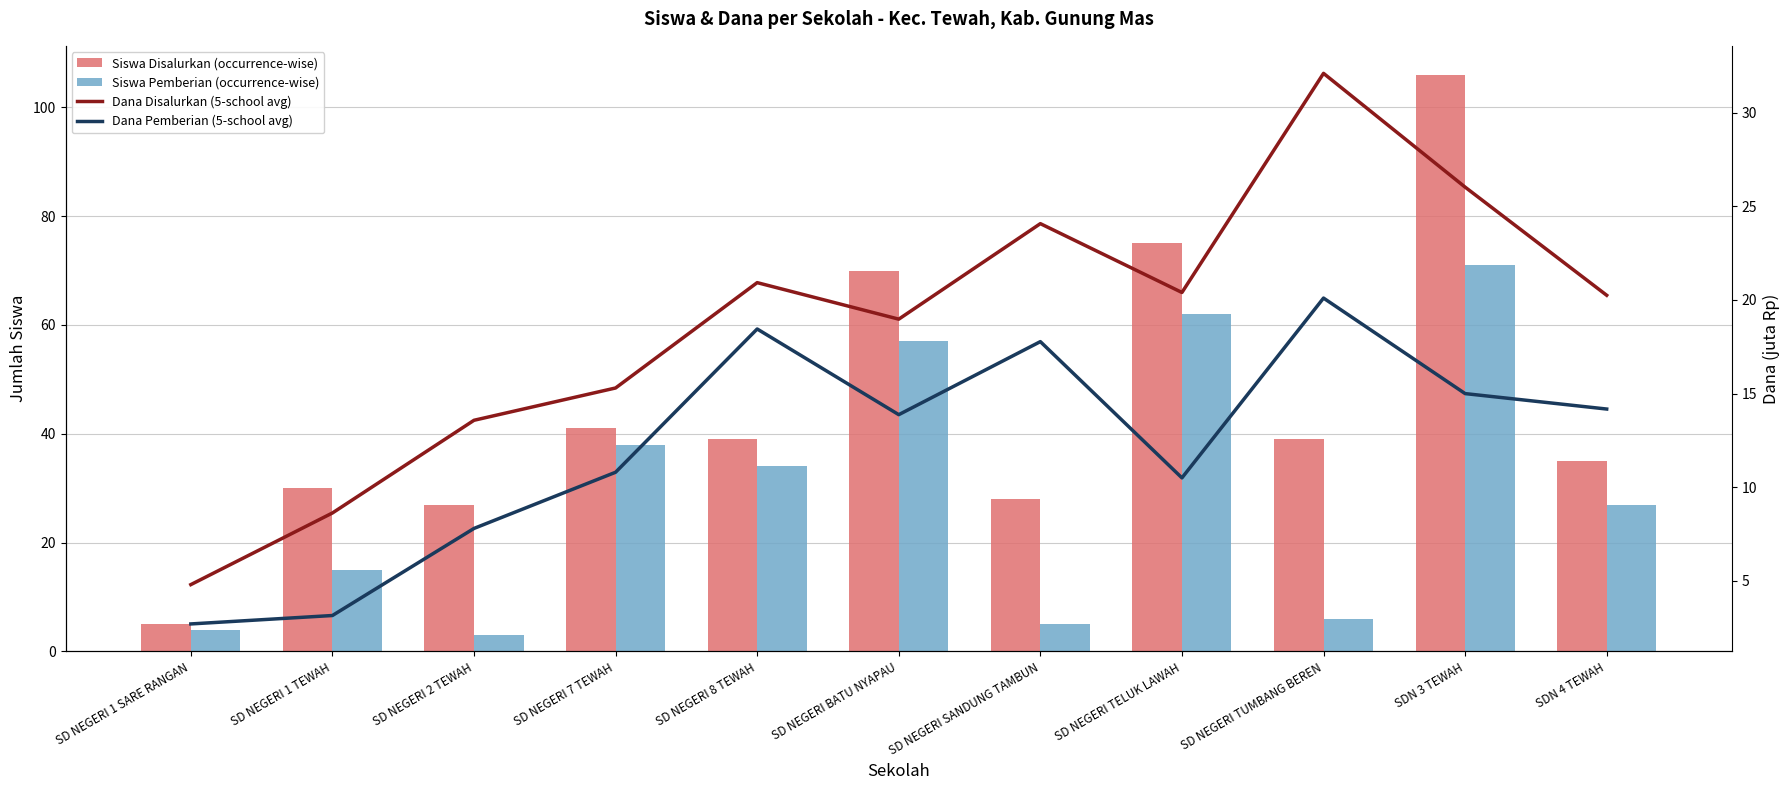

Which category has the highest value in the Siswa Pemberian (occurrence-wise) series?

SDN 3 TEWAH